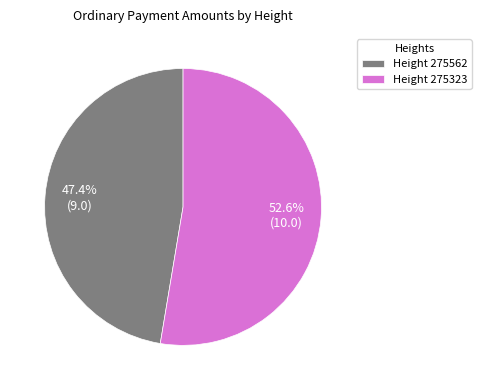

What is the ratio of the value at Height 275323 to the value at Height 275562?

1.1